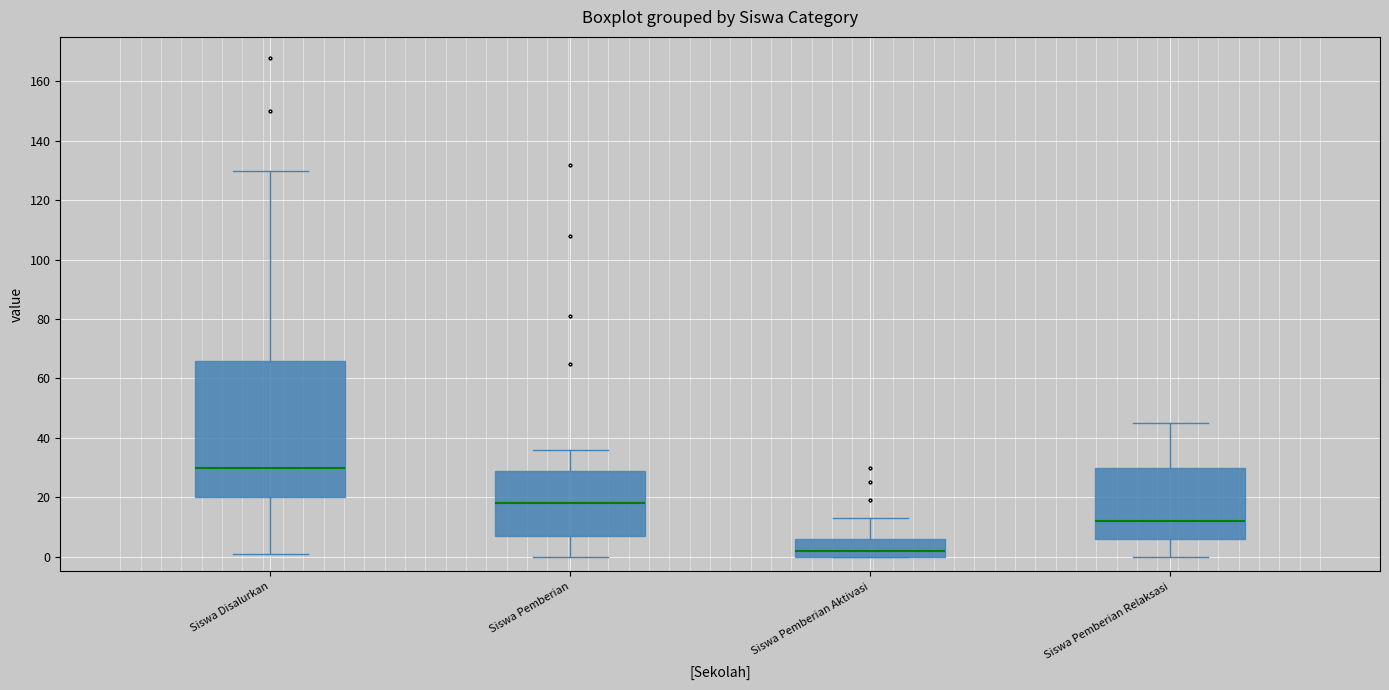

Reading left to right, read every box against the y-axis: the position of its median line, the range the box covers, and the ends of its whiskers. The values are not printed on the chart, so give them approximately, as read against the axis.

Siswa Disalurkan: median 30, box 20 to 66, whiskers 2 to 130
Siswa Pemberian: median 18, box 8 to 30, whiskers 0 to 36
Siswa Pemberian Aktivasi: median 2, box 0 to 6, whiskers 0 to 14
Siswa Pemberian Relaksasi: median 12, box 6 to 30, whiskers 0 to 46